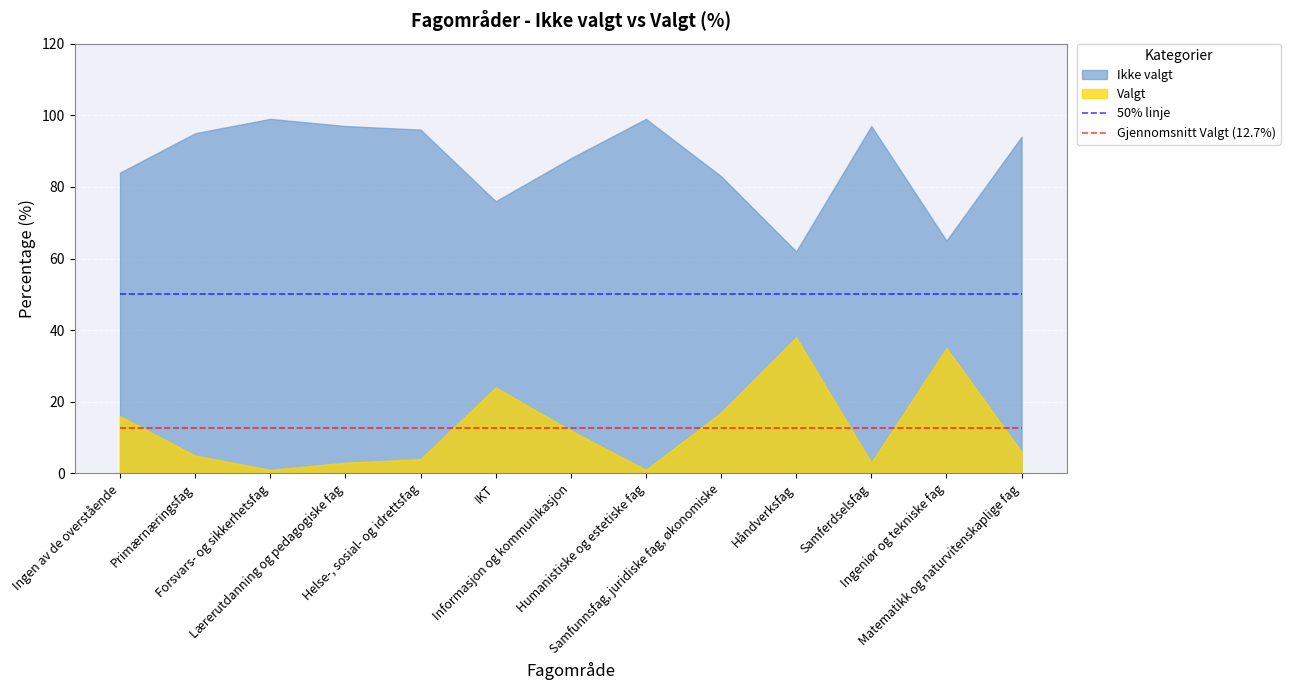

At how many categories does at least one series exceed 46?

13